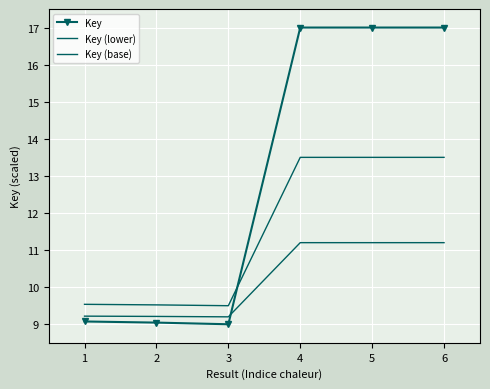

Rank the series at 6 from highest to lowest value.

Key, Key (lower), Key (base)